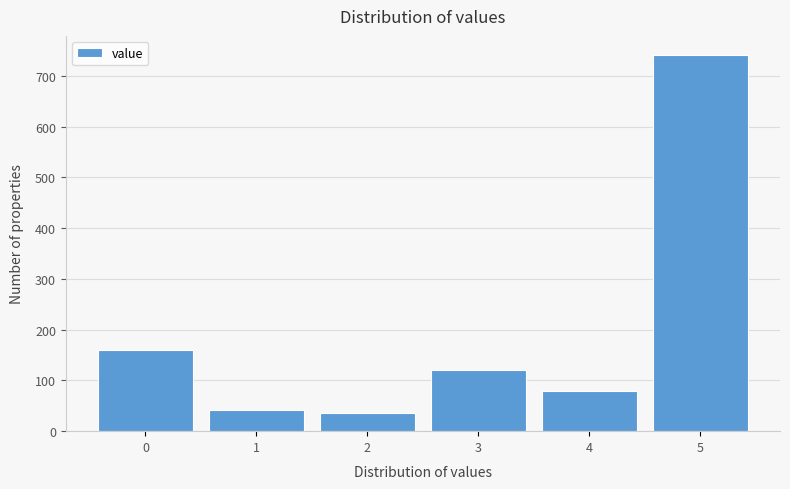

Reading left to right, what are all the values shown in this chart?

159	41	35	120	80	742